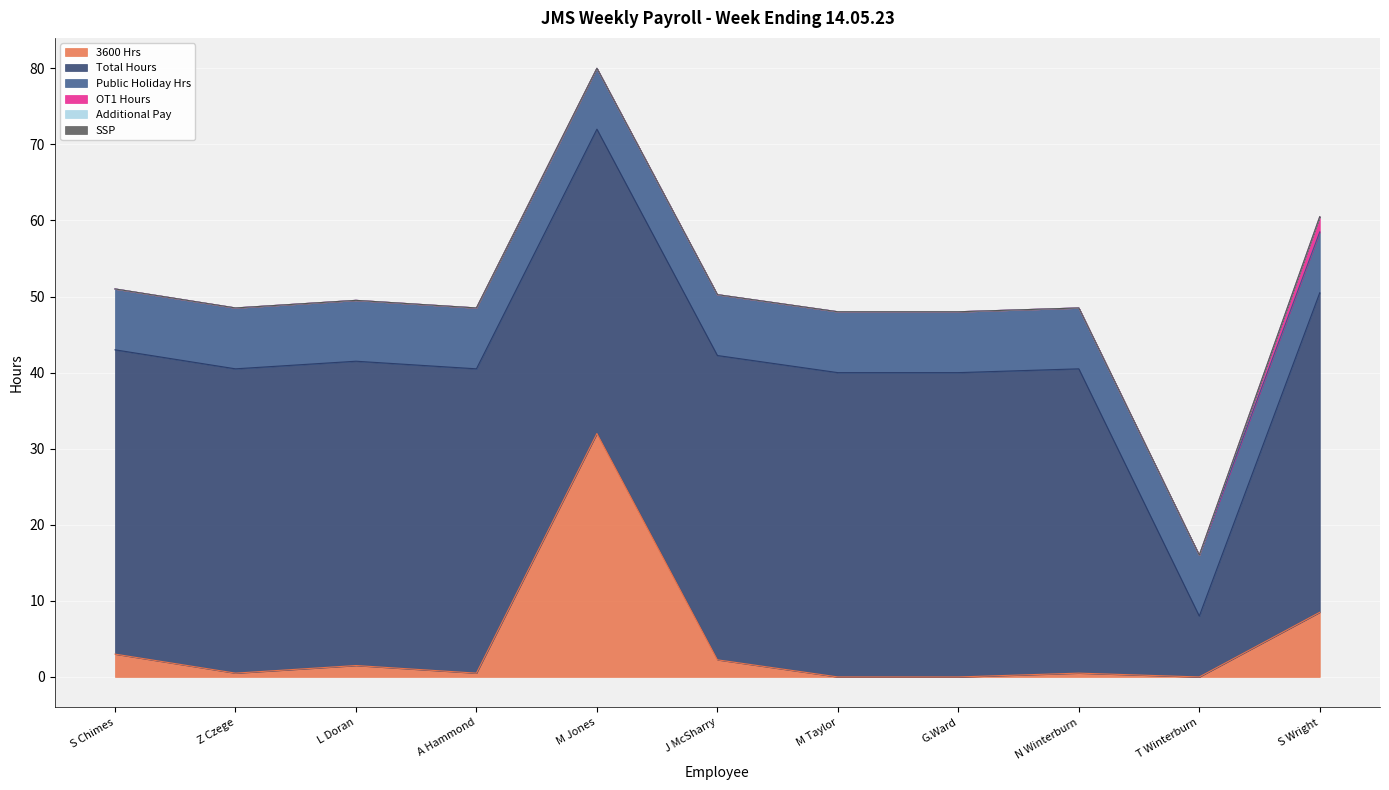

What position from the right is G.Ward?

4